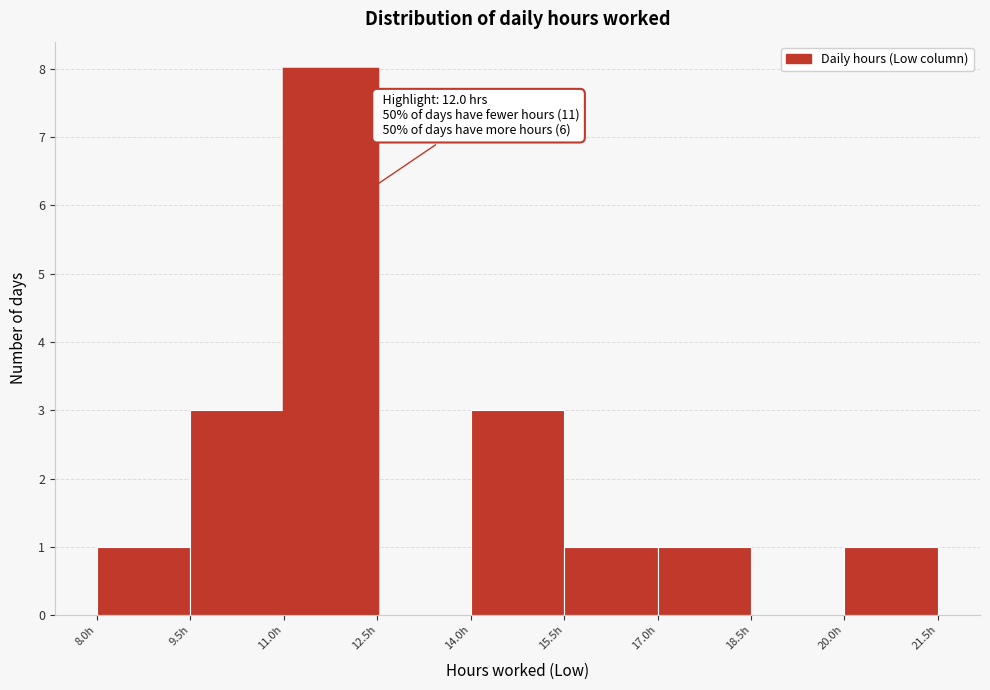

Which range on the x-axis has the tallest bar?

11.0 to 12.5